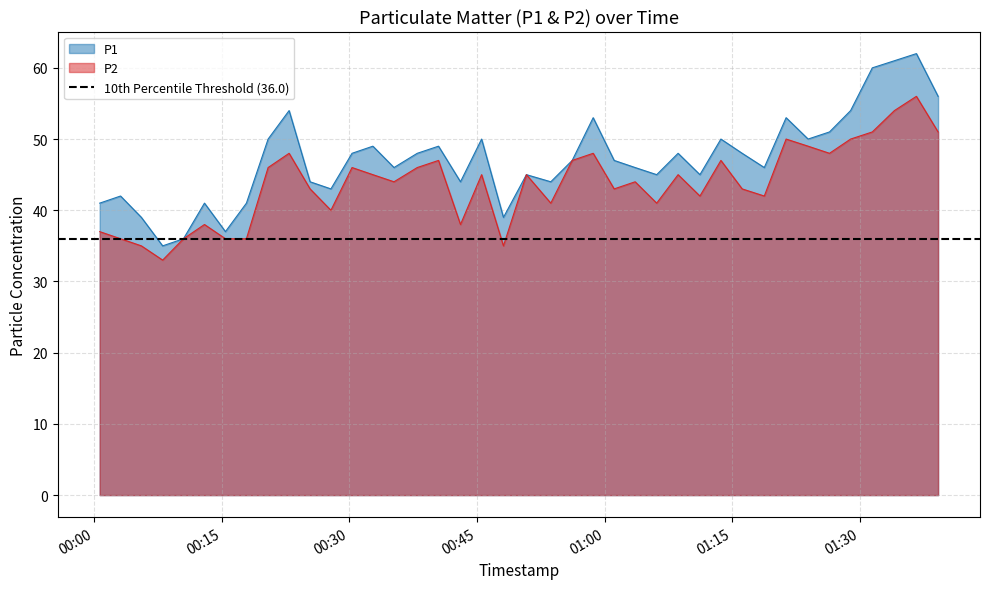

At which category does the chart reach its minimum across all series?

2023-02-26T00:08:03